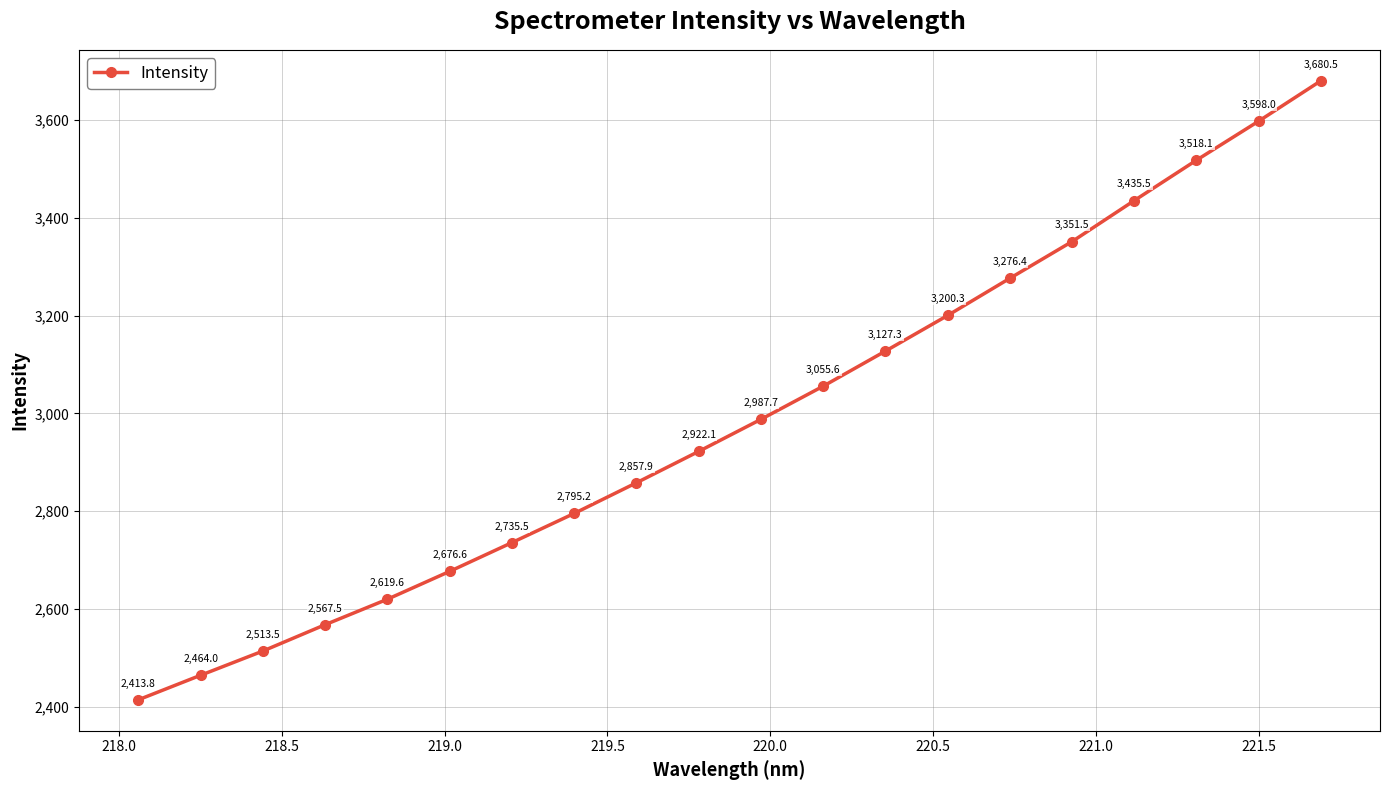

What is the maximum value shown in the chart?

3680.5